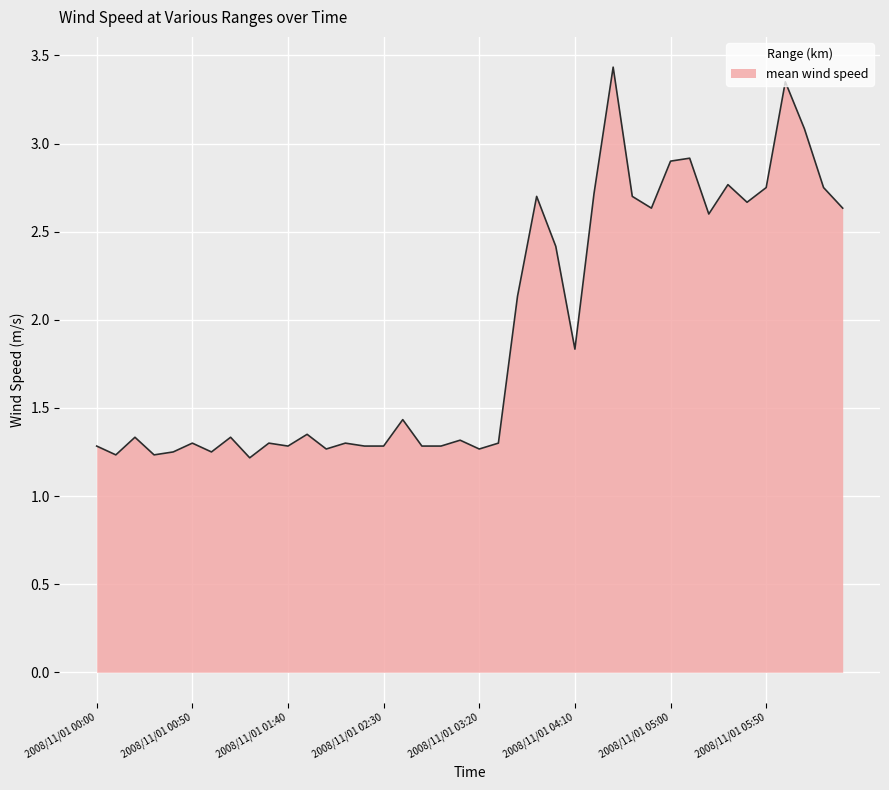

What is the label of the 22nd point from the right?

2008/11/01 03:00